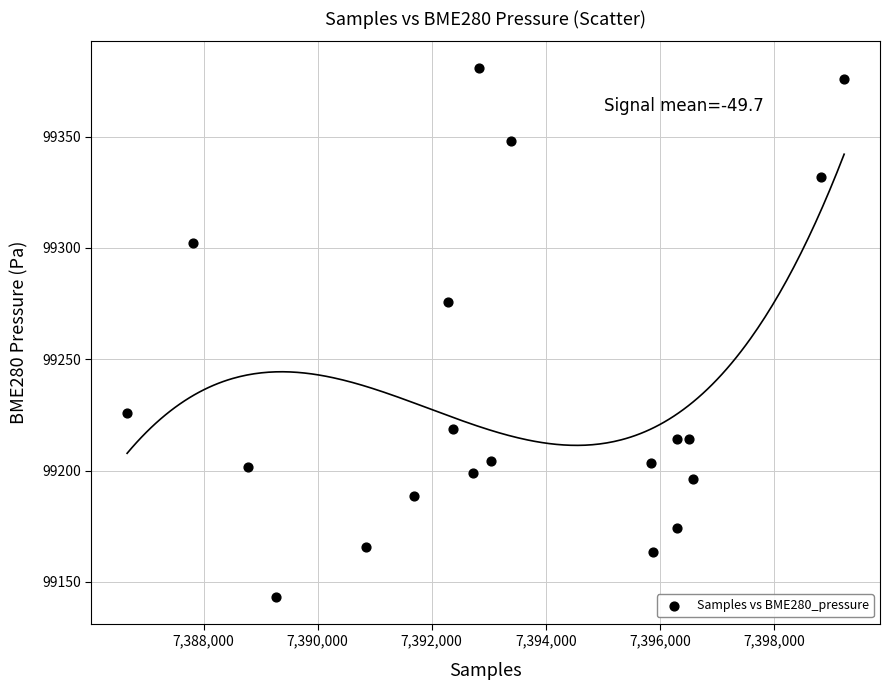

What Y value in the scatter plot is closest to 99262?

99275.7